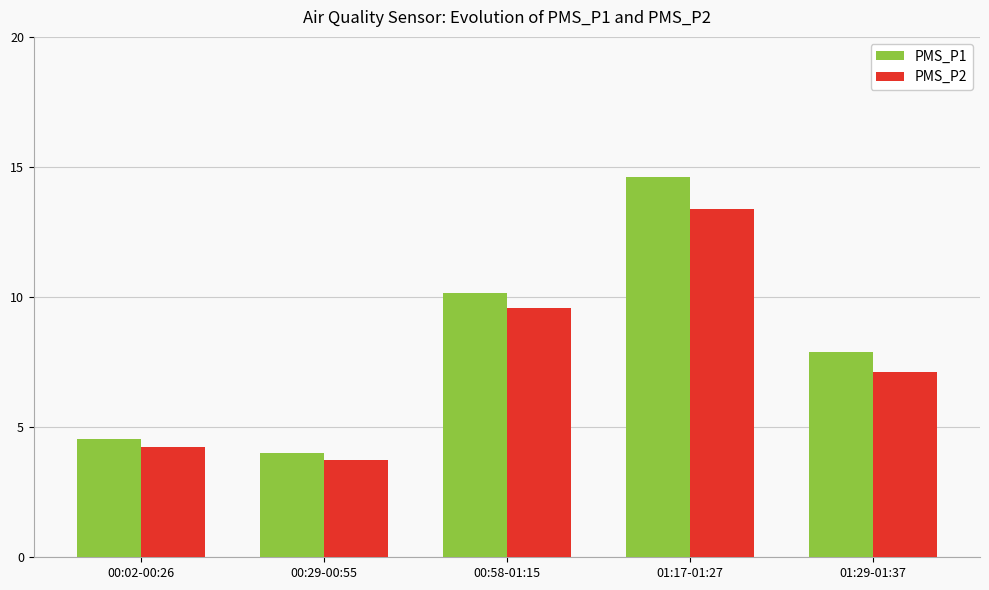

Rank the series by their maximum value, from lowest to highest.

PMS_P2, PMS_P1